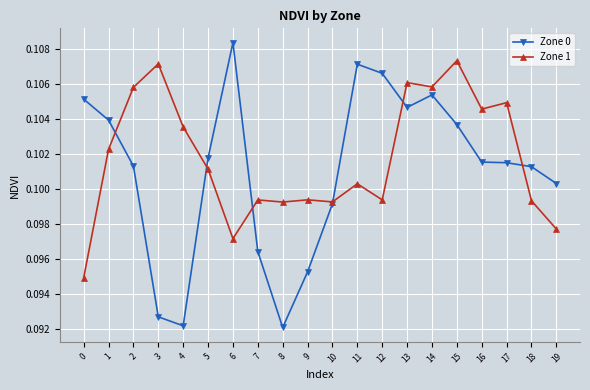

True or false: Zone 1 has more than 0 interior local peaks.

True